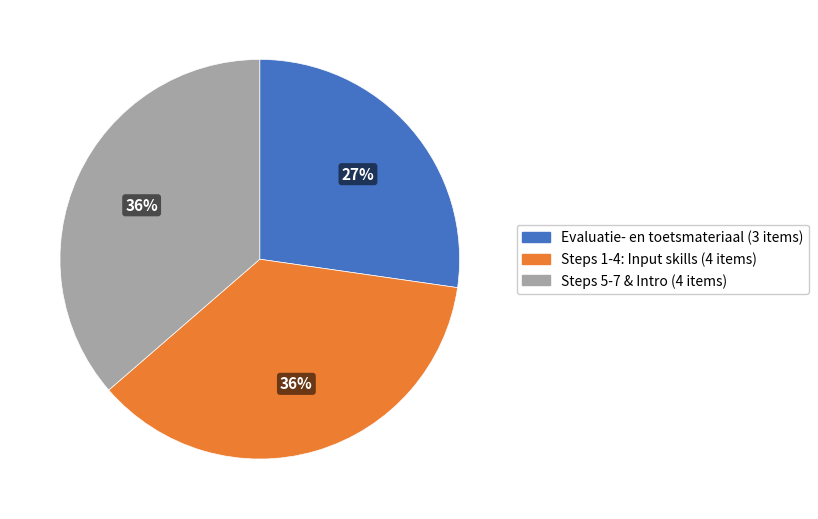

Is there any slice that represents more than half of the pie?

No